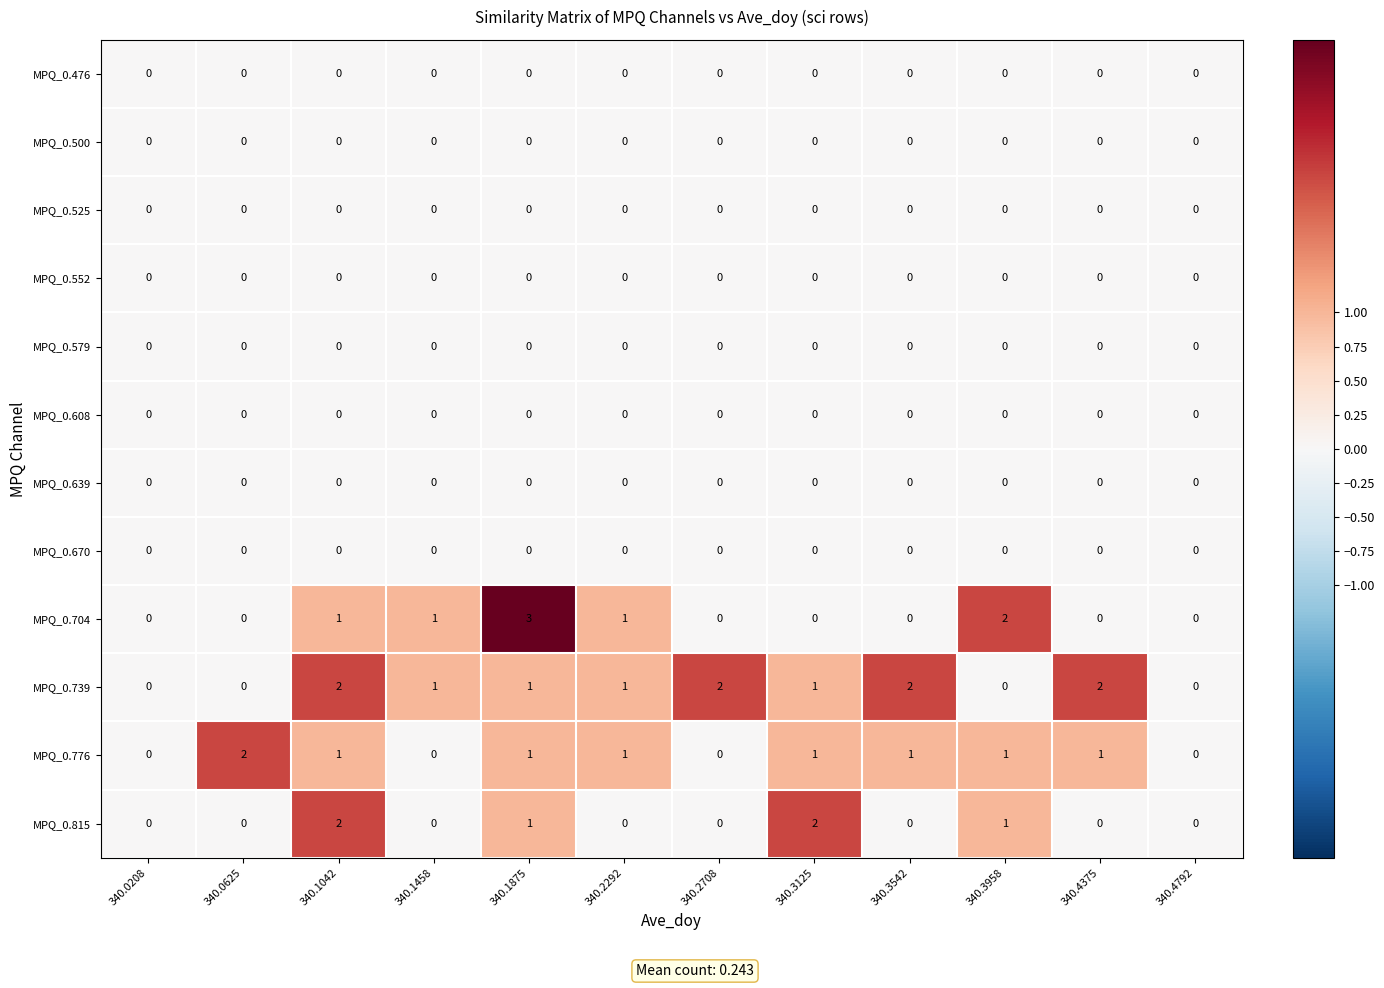

The value of MPQ_0.739 at 340.3125 is 1. True or false?

True